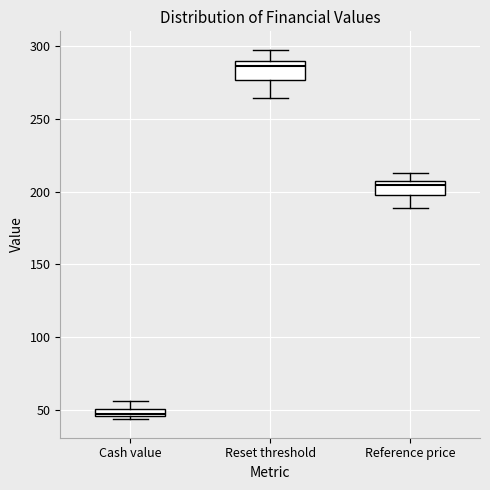

Where is the lower edge of the box for Cash value on the y-axis? The values are not printed on the chart, so give them approximately, as read against the axis.

45